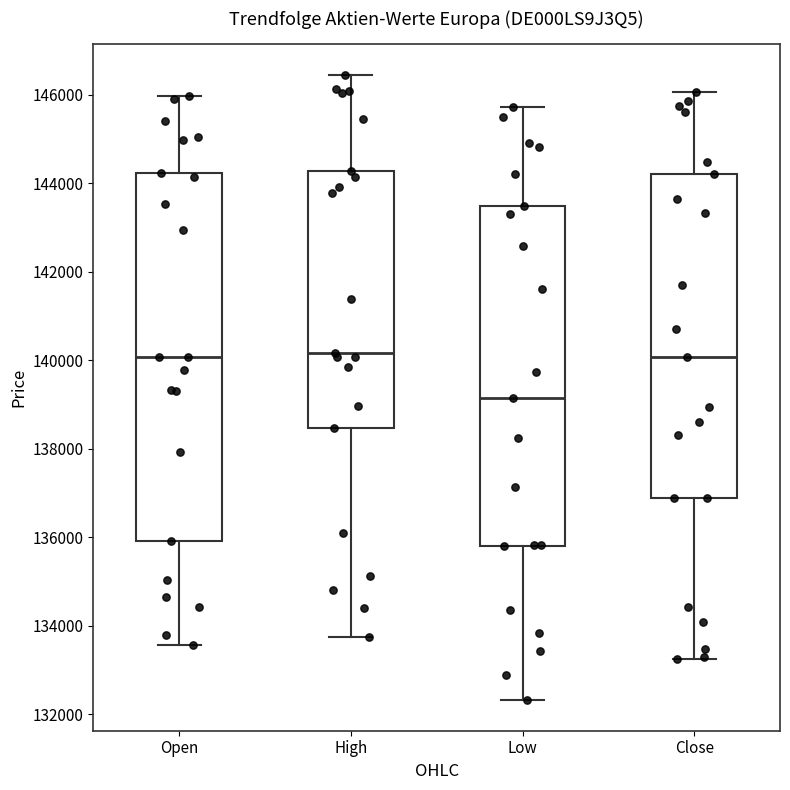

Where is the upper edge of the box for Open on the y-axis? The values are not printed on the chart, so give them approximately, as read against the axis.

144200